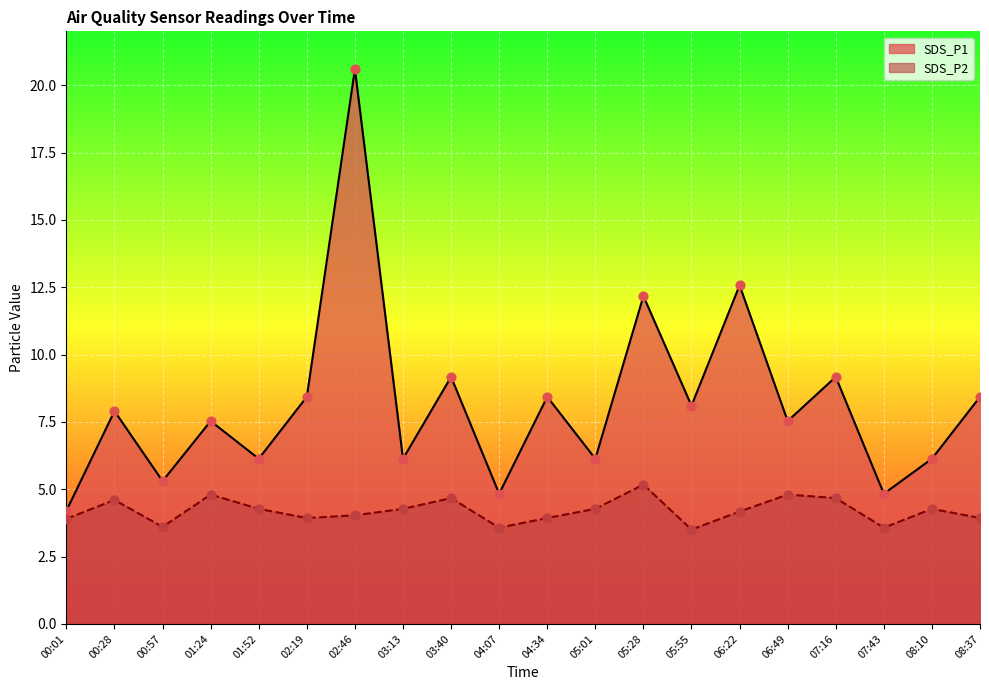

Which series reaches the maximum Y coordinate?

SDS_P1